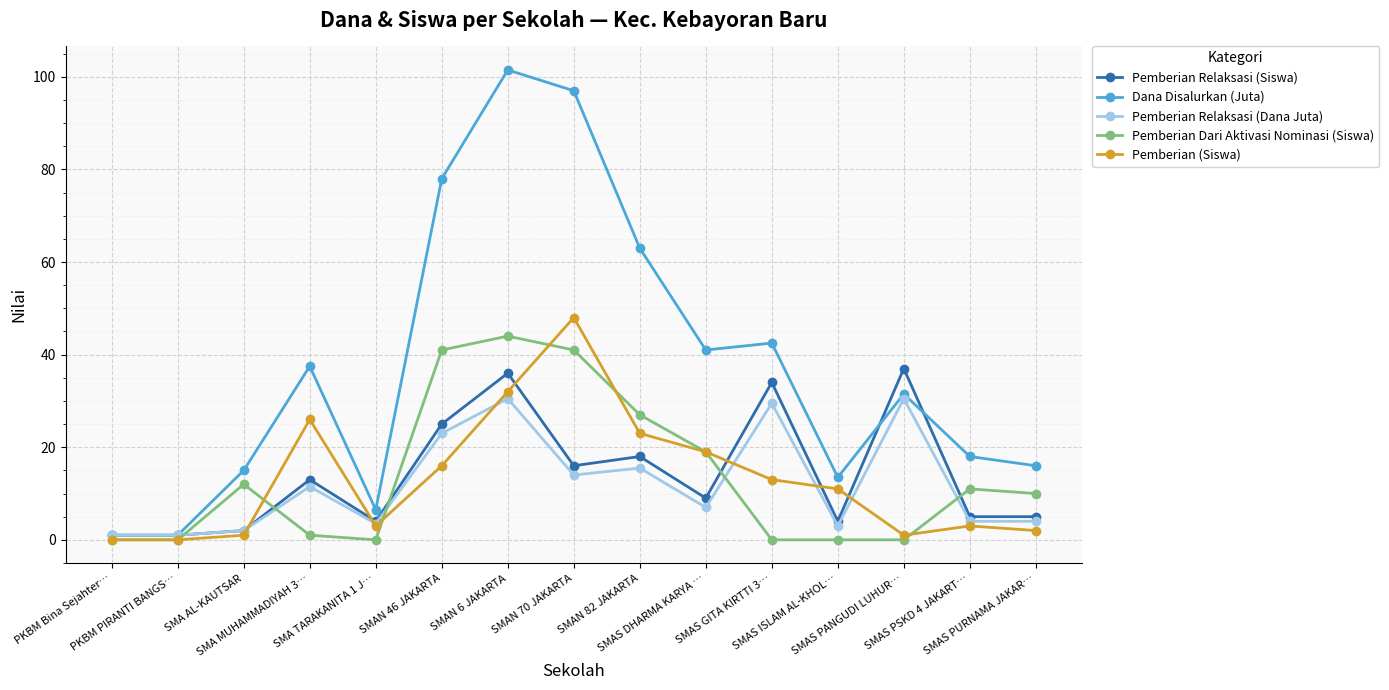

Reading right to left, list all the values displayed in this chart.

Pemberian Relaksasi (Siswa): 5.0	5.0	37.0	4.0	34.0	9.0	18.0	16.0	36.0	25.0	4.0	13.0	2.0	1.0	1.0
Dana Disalurkan (Juta): 16.0	18.0	31.5	13.5	42.5	41.0	63.0	97.0	101.5	78.0	6.5	37.5	15.0	1.0	1.0
Pemberian Relaksasi (Dana Juta): 4.0	4.0	30.5	3.0	29.5	7.0	15.5	14.0	30.5	23.0	3.5	11.5	2.0	1.0	1.0
Pemberian Dari Aktivasi Nominasi (Siswa): 10.0	11.0	0.0	0.0	0.0	19.0	27.0	41.0	44.0	41.0	0.0	1.0	12.0	0.0	0.0
Pemberian (Siswa): 2.0	3.0	1.0	11.0	13.0	19.0	23.0	48.0	32.0	16.0	3.0	26.0	1.0	0.0	0.0